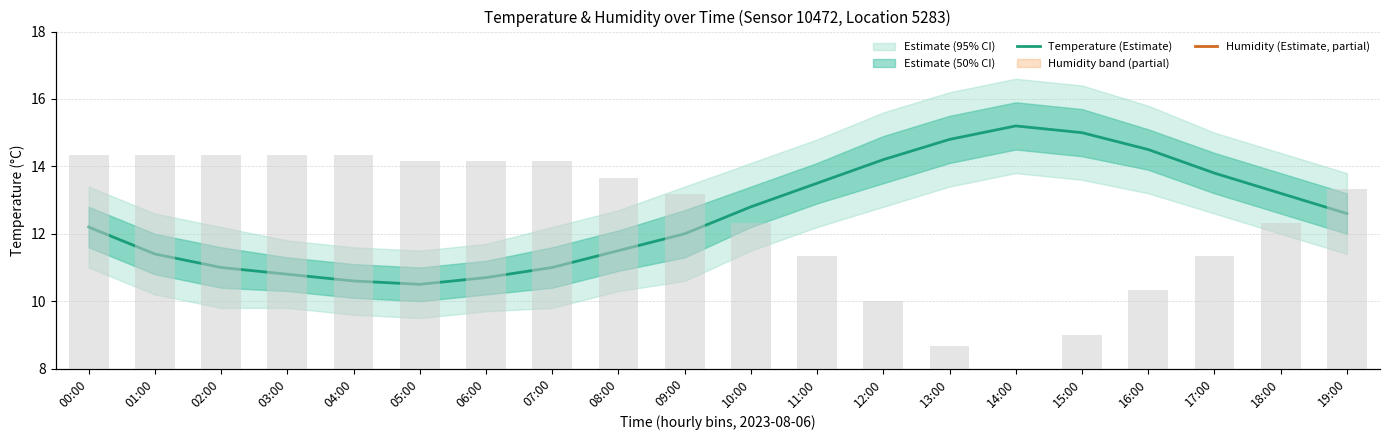

Where is Humidity (Estimate, partial) nearest to the value 2?

12:00